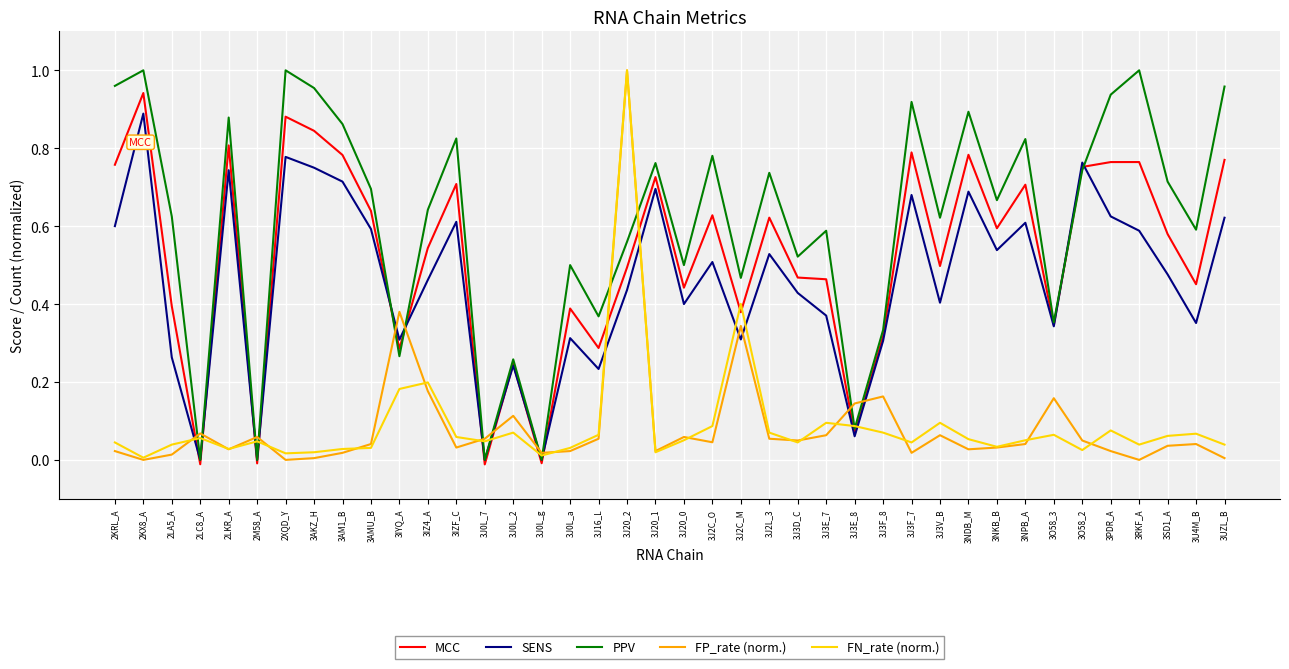

What is the total value across all series at 3J2C_M?

1.9